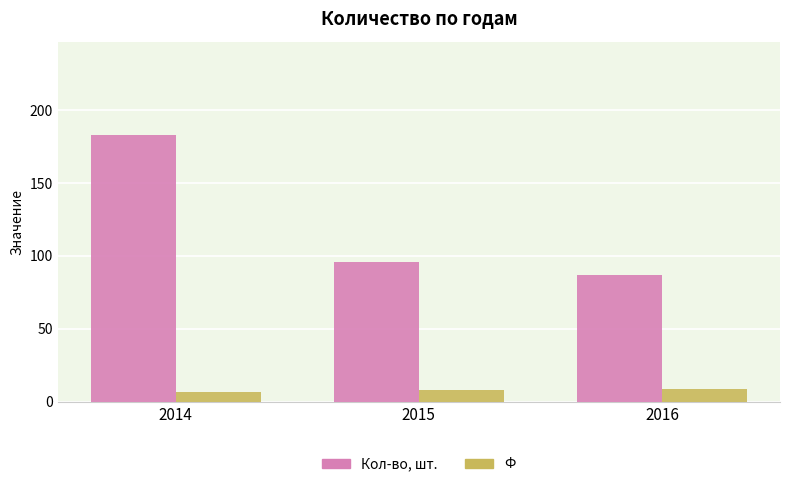

How many bars are there in each group?

2